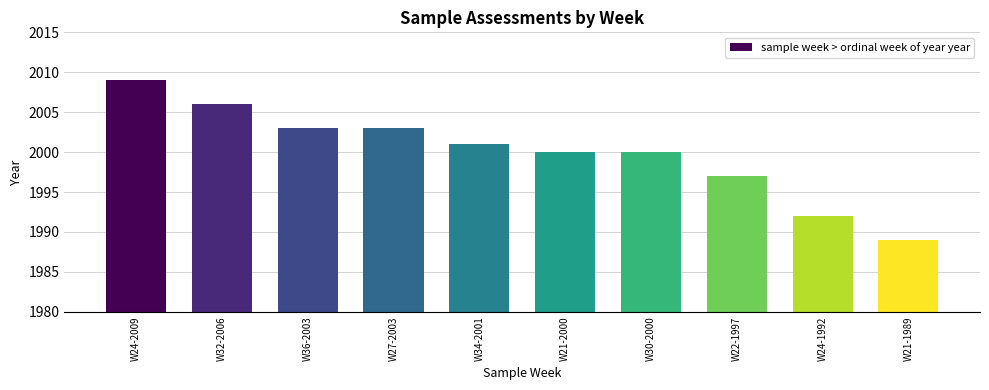

How many data points are less than 2001?

5